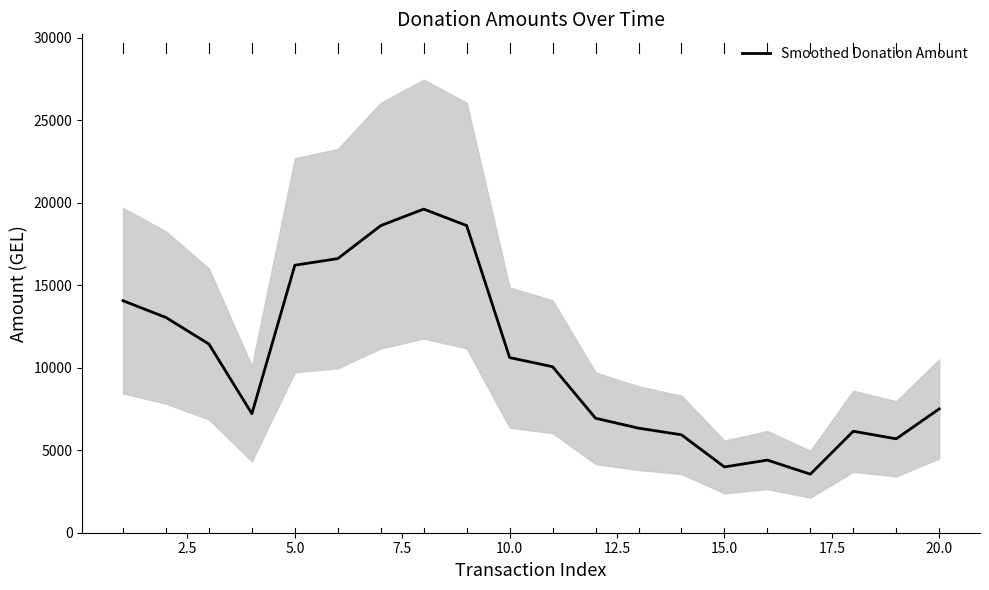

How many data points are above 10064?

10